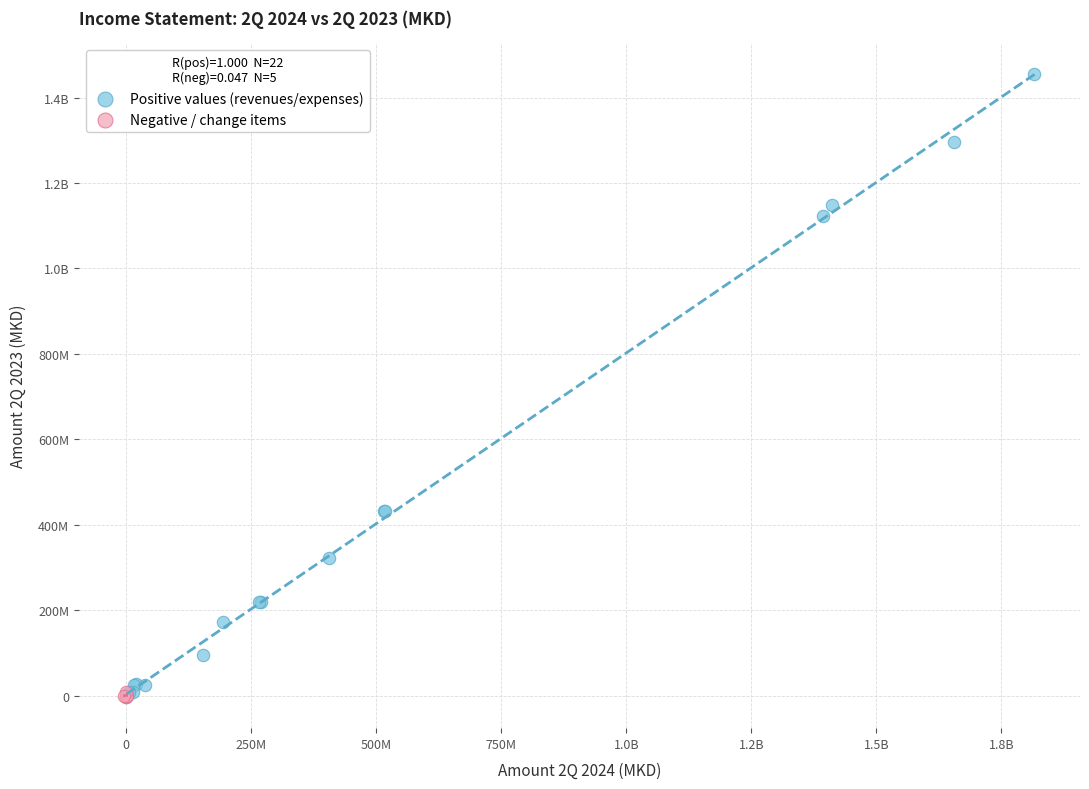

What are all the series names shown in the legend?

Positive values (revenues/expenses), Negative / change items